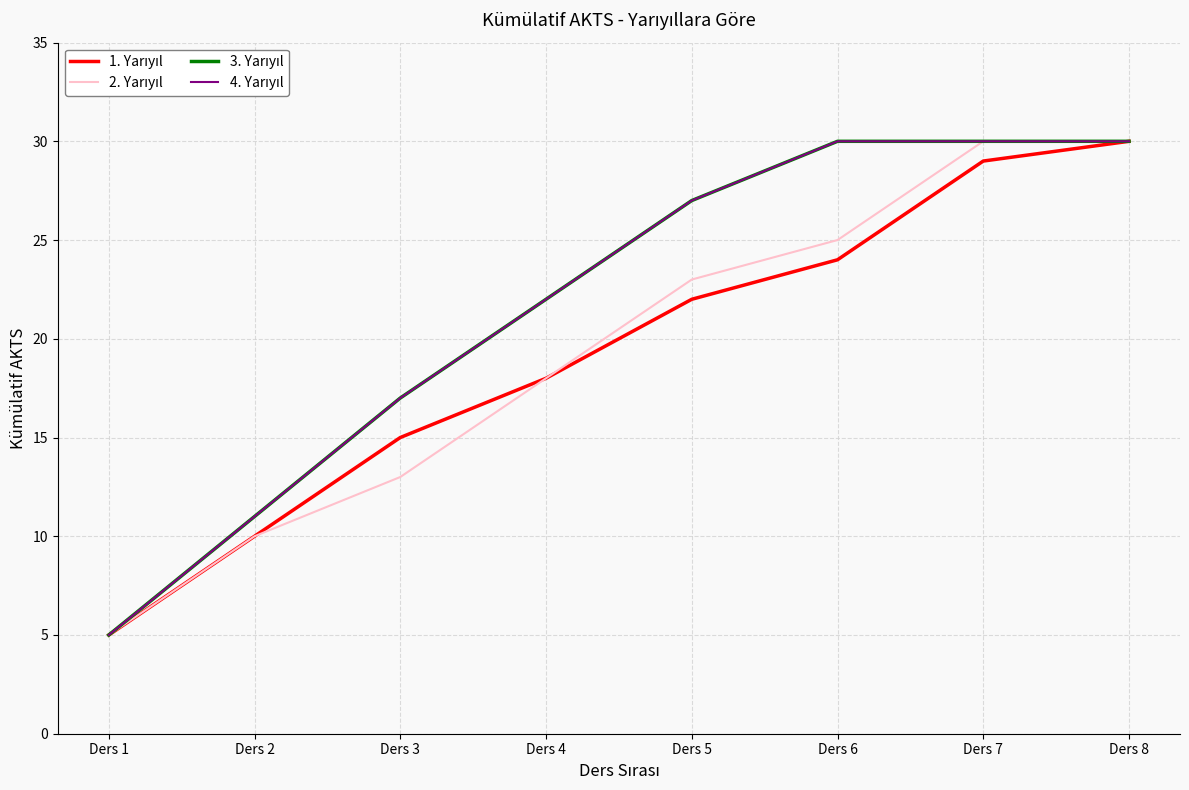

True or false: 4. Yarıyıl and 2. Yarıyıl cross at least once.

False